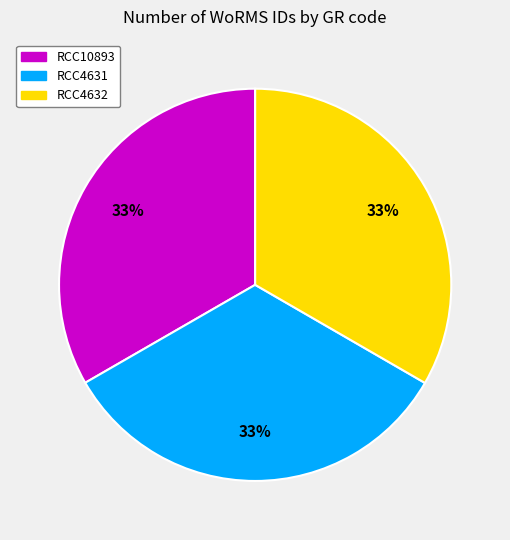

How many slices are in this pie chart?

3